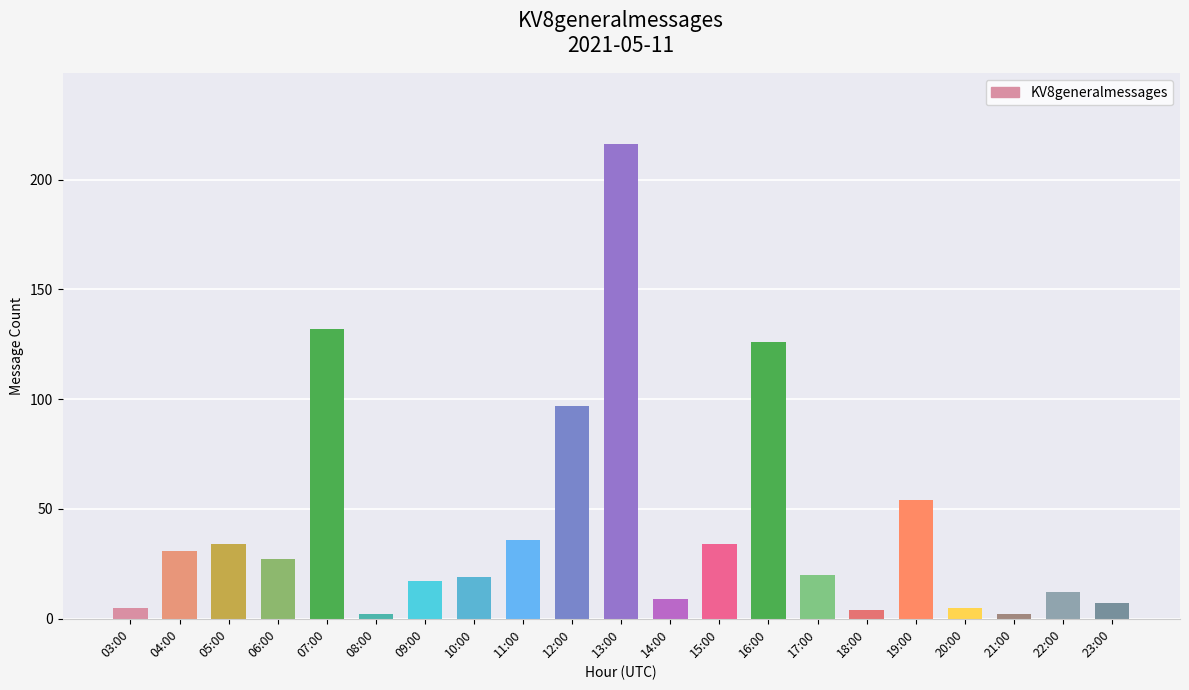

Is it true that the value at 17:00 is 20?

True